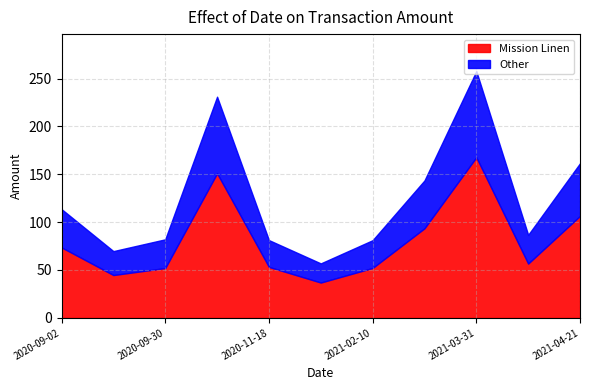

Is it true that the value at 2021-04-21 is 49.2?

False